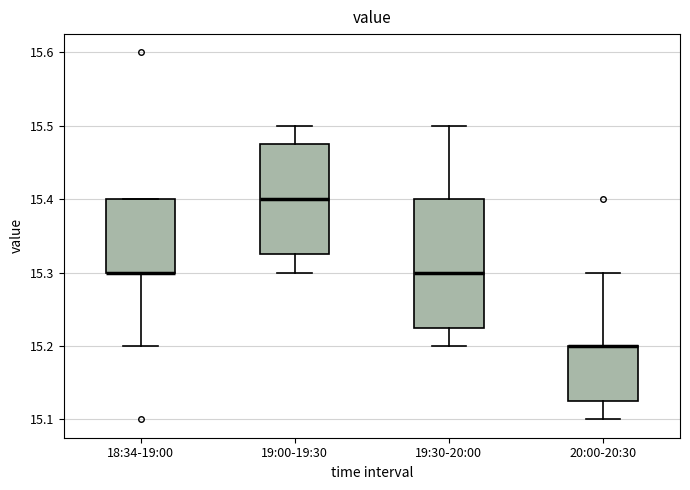

Where does the upper whisker of the box for 20:00-20:30 end on the y-axis? The values are not printed on the chart, so give them approximately, as read against the axis.

15.30